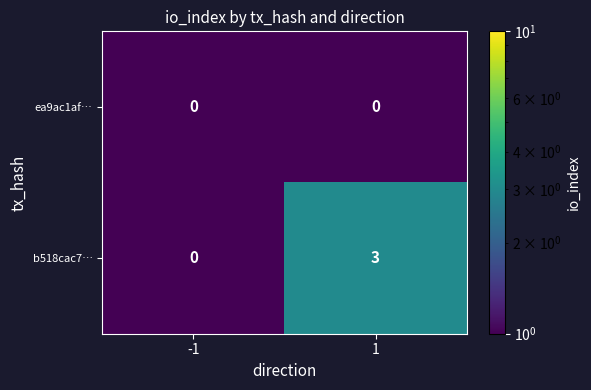

Count the number of data series in this chart.

2